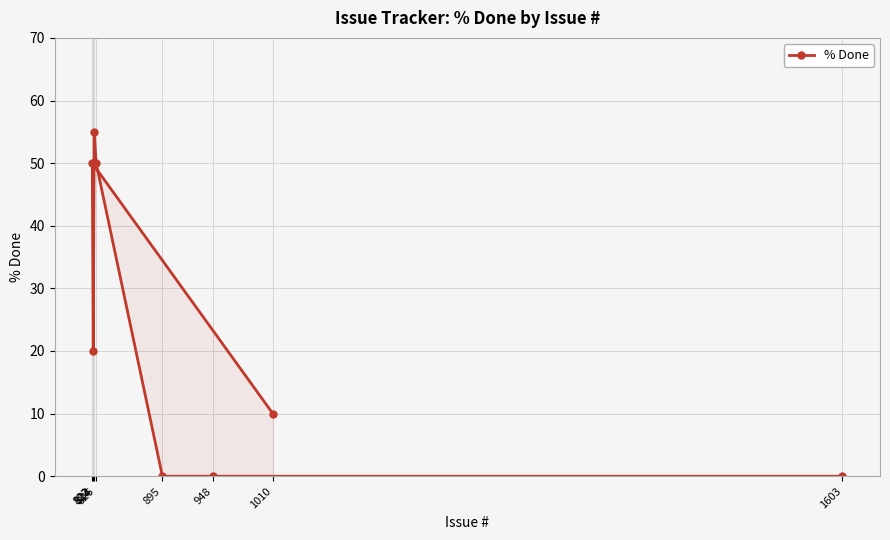

What is the value of the 2nd point from the left?

20